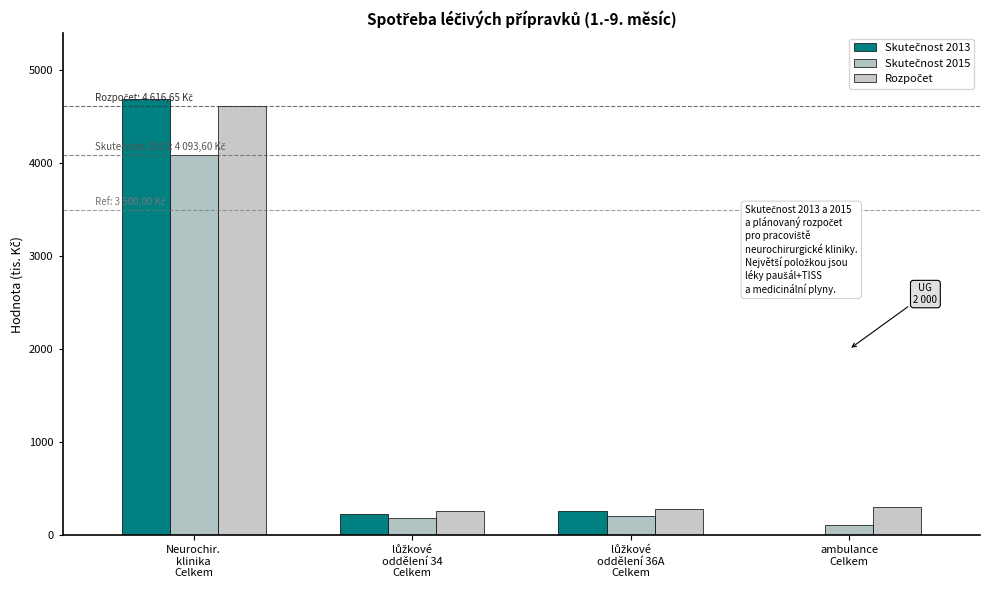

How many groups of bars are there?

4